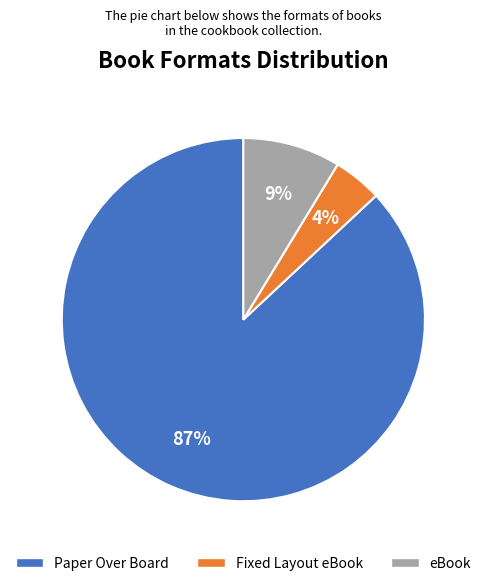

Is eBook the majority of the pie?

No